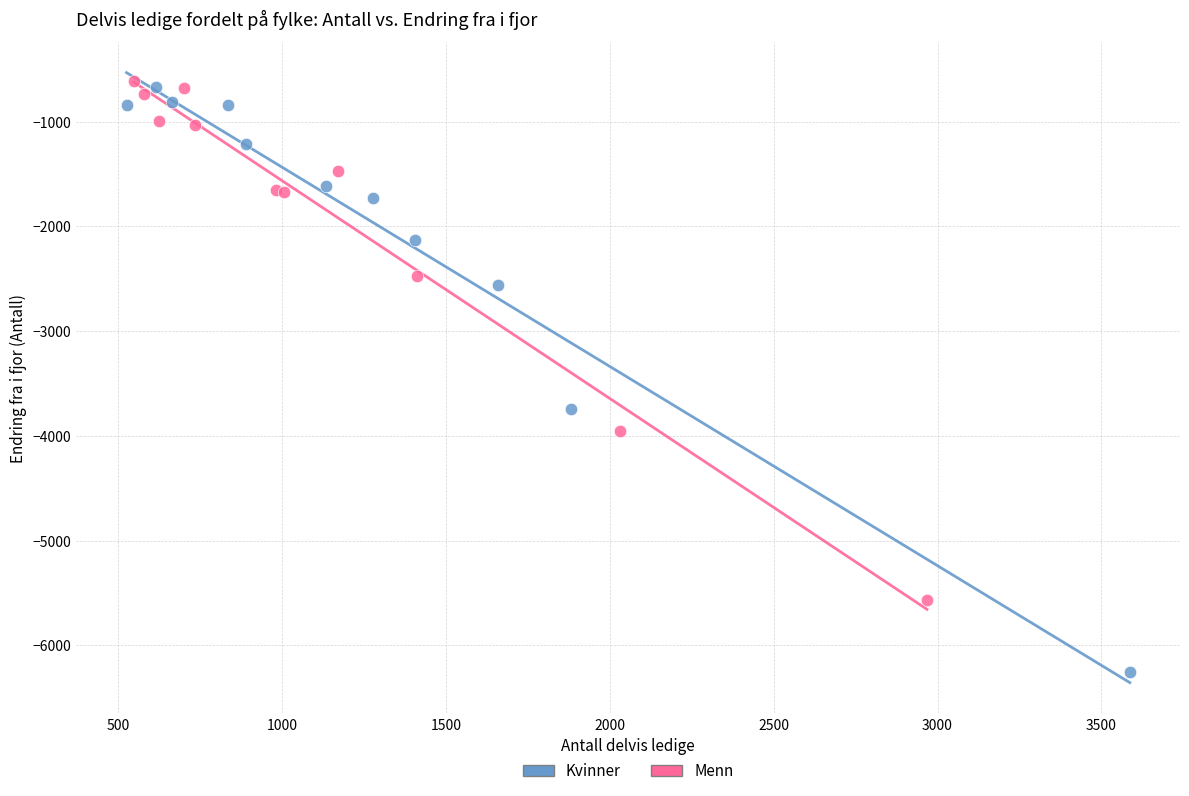

Which series has the largest Y range (max minus min)?

Kvinner